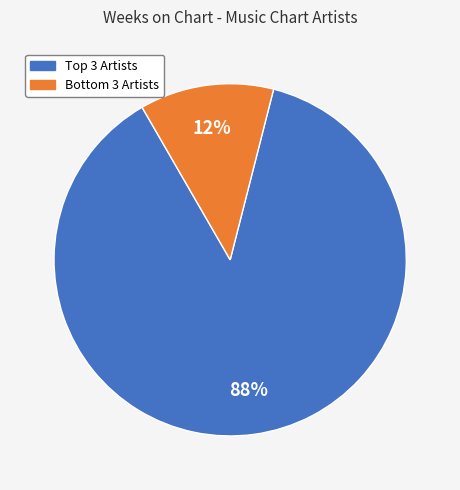

How many slices are in this pie chart?

2